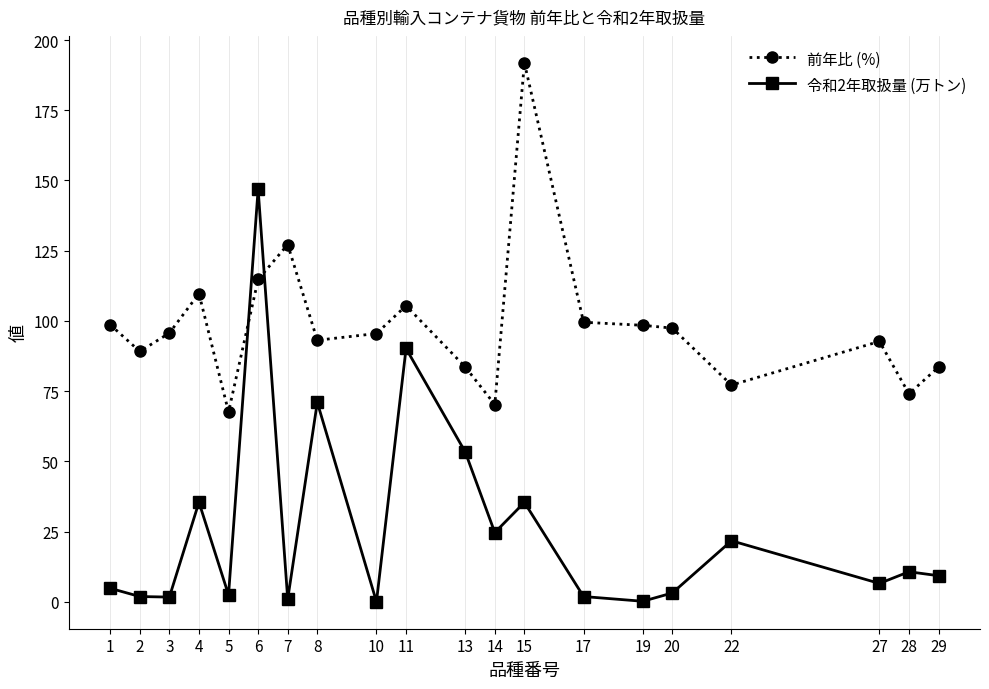

What is the total value across all series at 1?

103.4